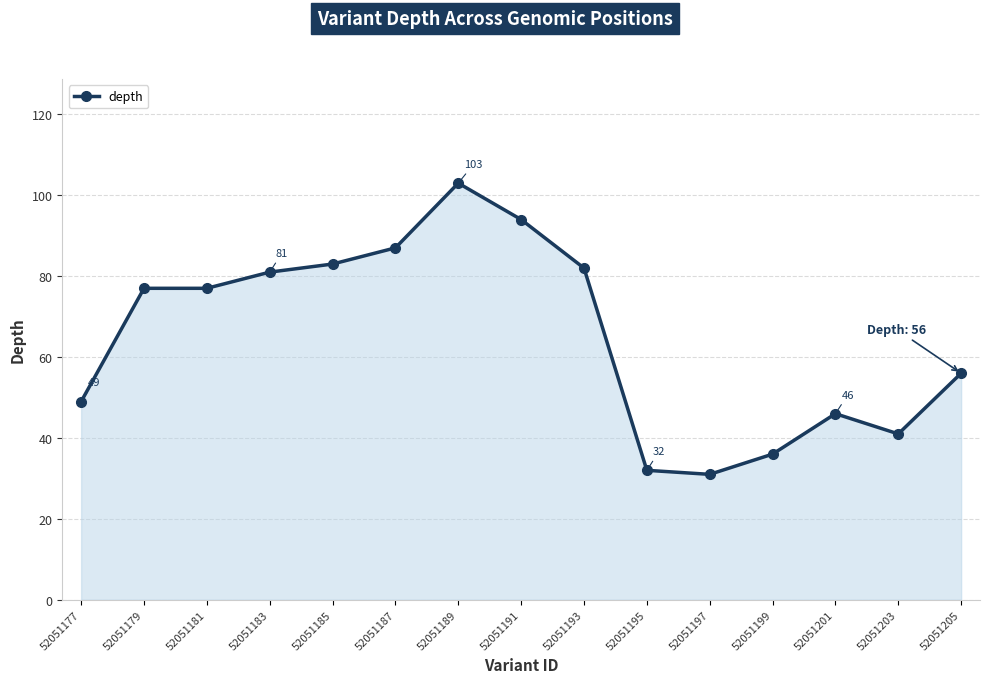

What is the ratio of the value at 52051183 to the value at 52051205?

1.4